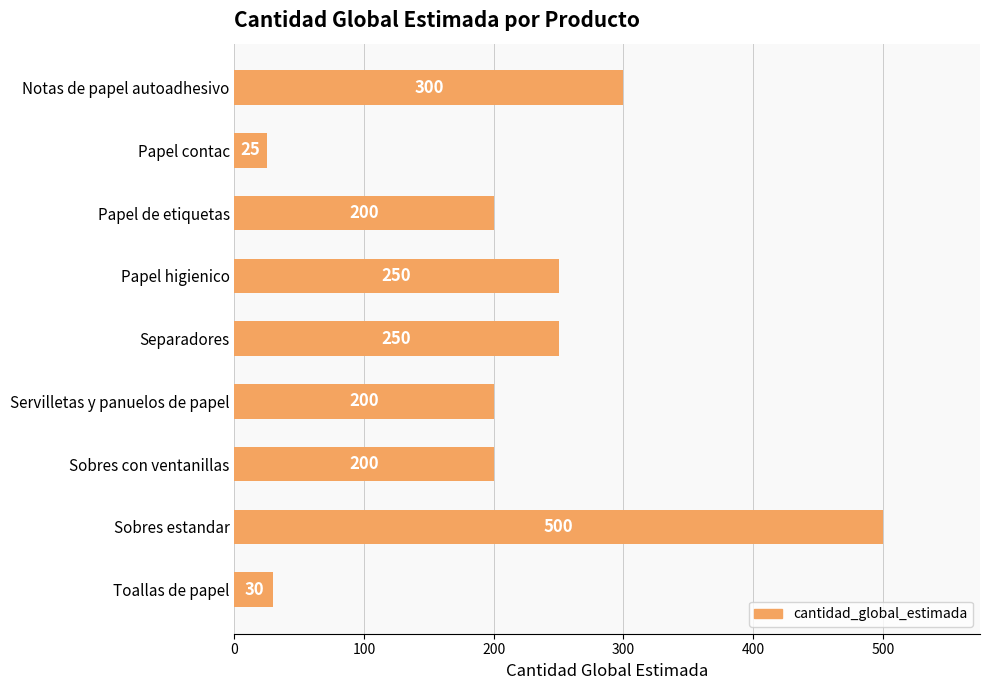

What is the smallest value displayed?

25